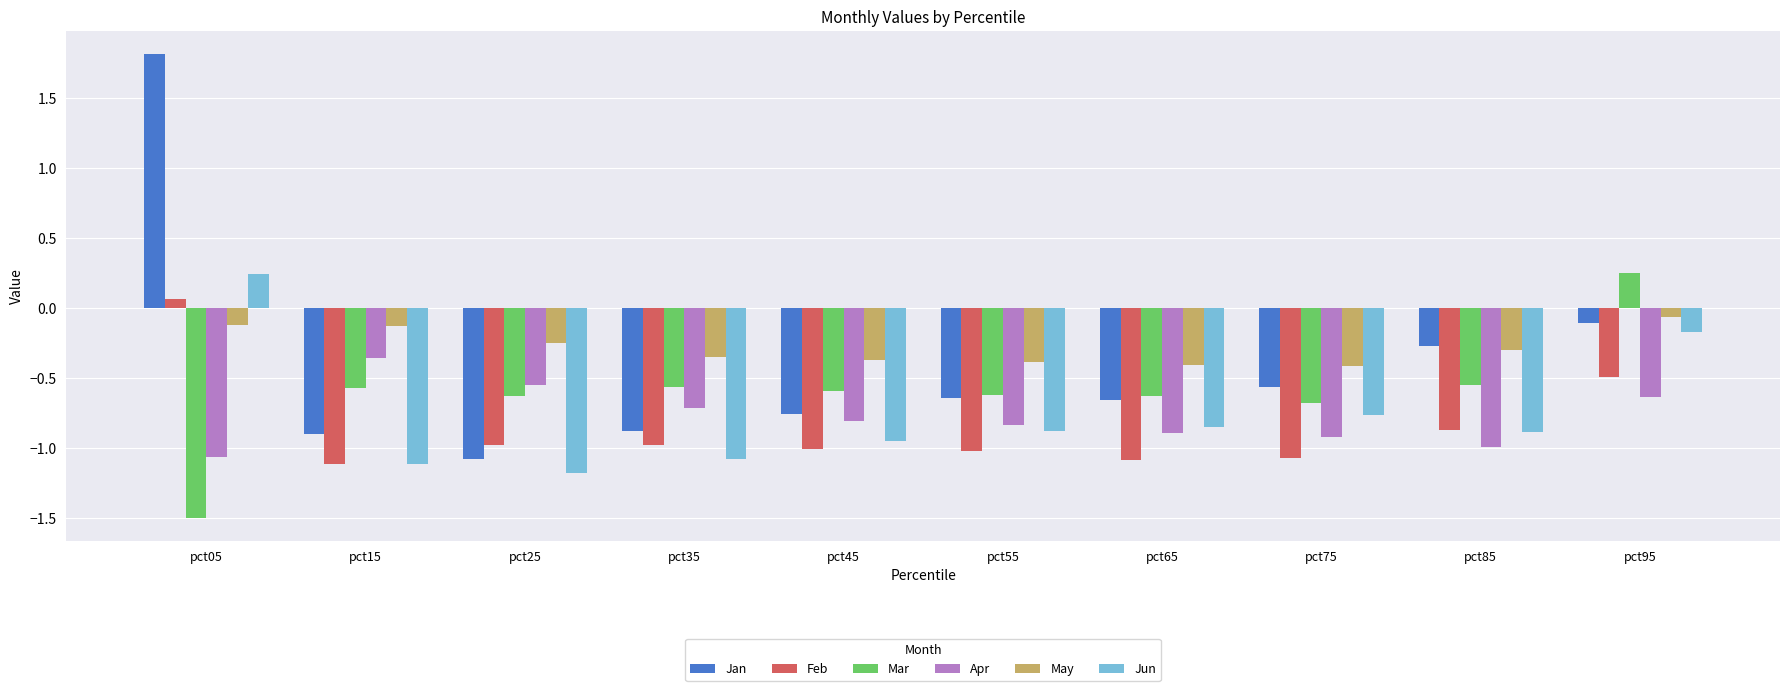

What is the difference between the maximum and minimum values in the Jan series?

2.9